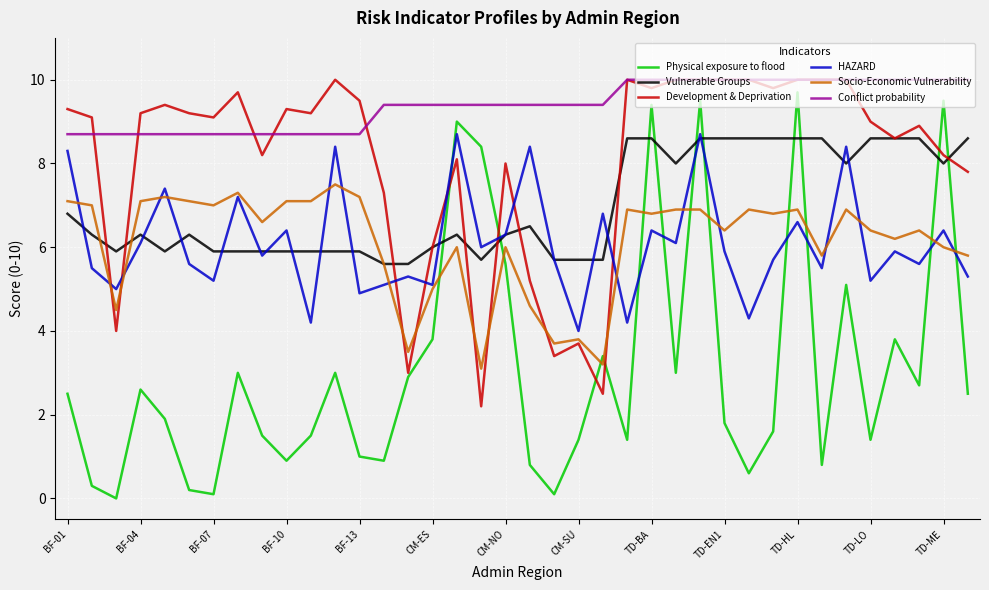

Which series has the largest total across all categories?

Conflict probability